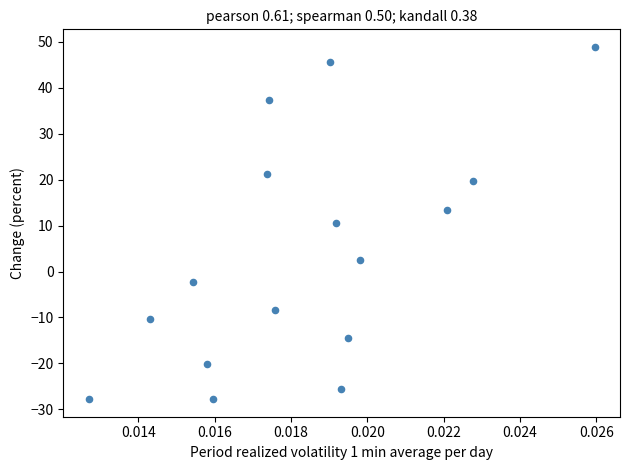

What is the range of Y values (max minus min)?

76.7